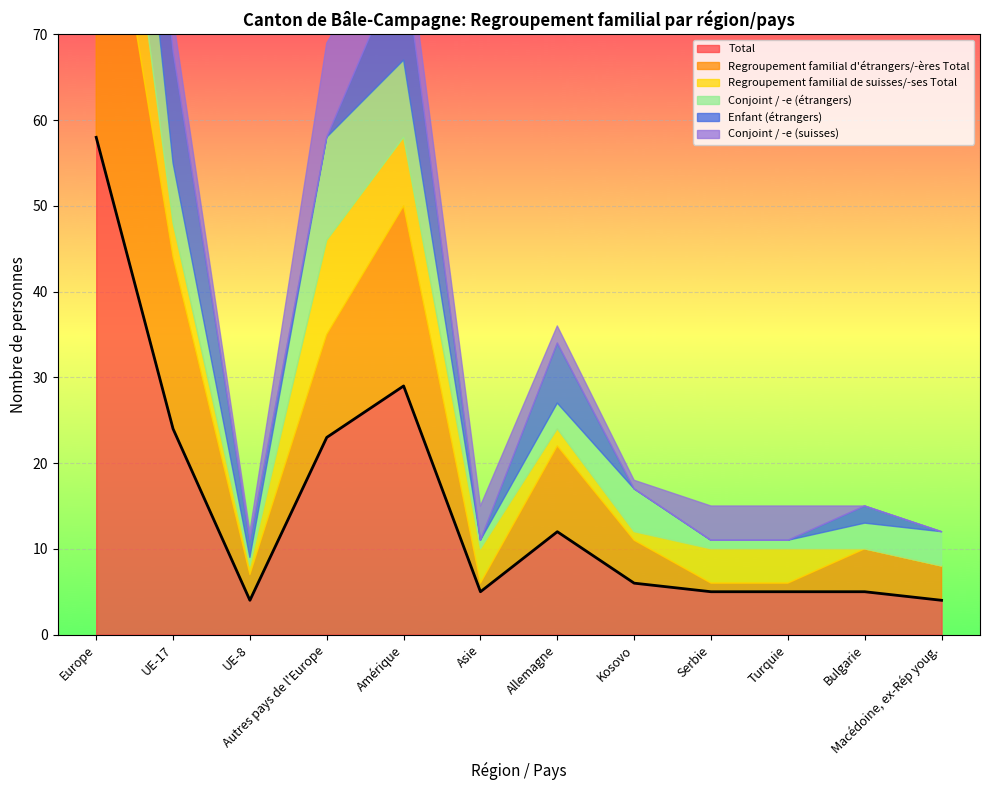

In Regroupement familial d'étrangers/-ères Total, how many points are higher than both neighbors (excluding endpoints)?

3